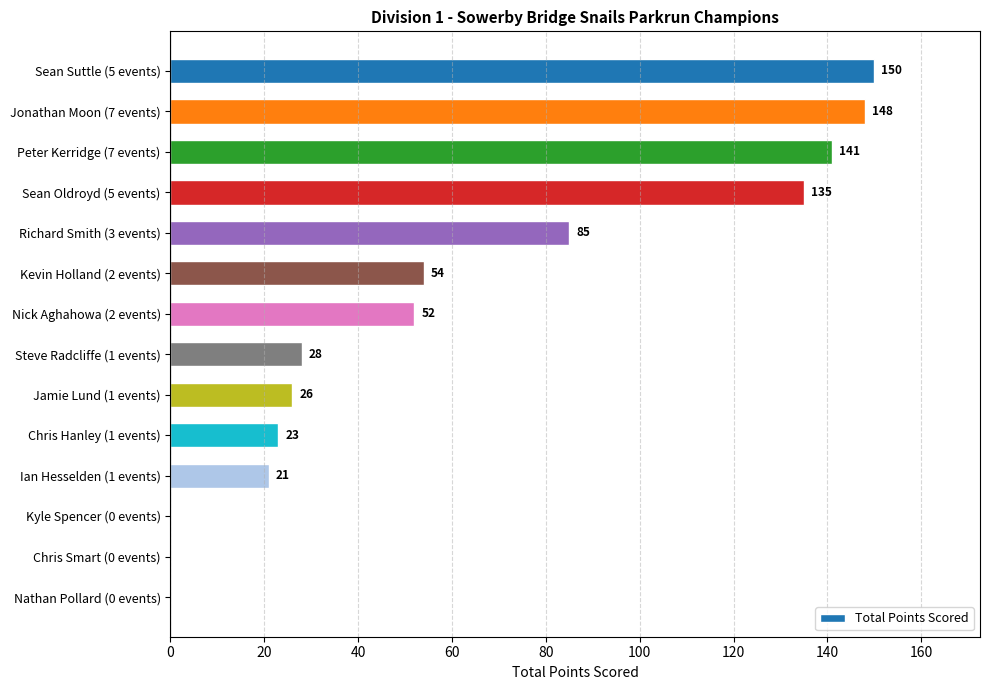

What is the maximum value shown in the chart?

150